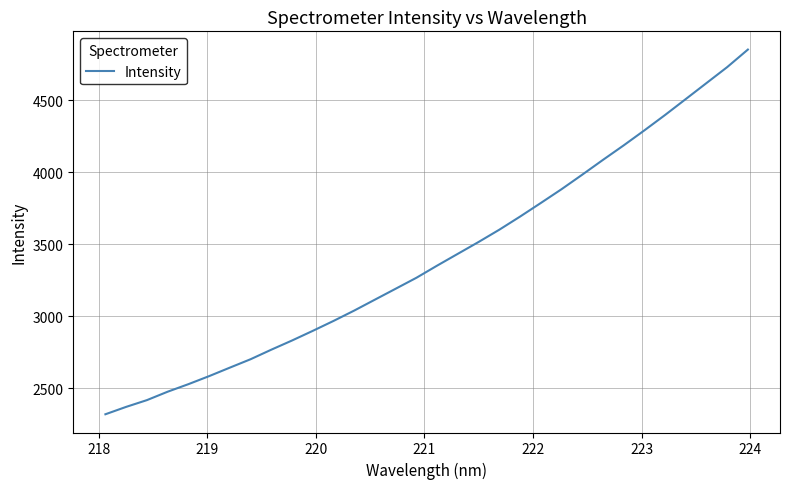

What is the greatest value displayed?

4852.8